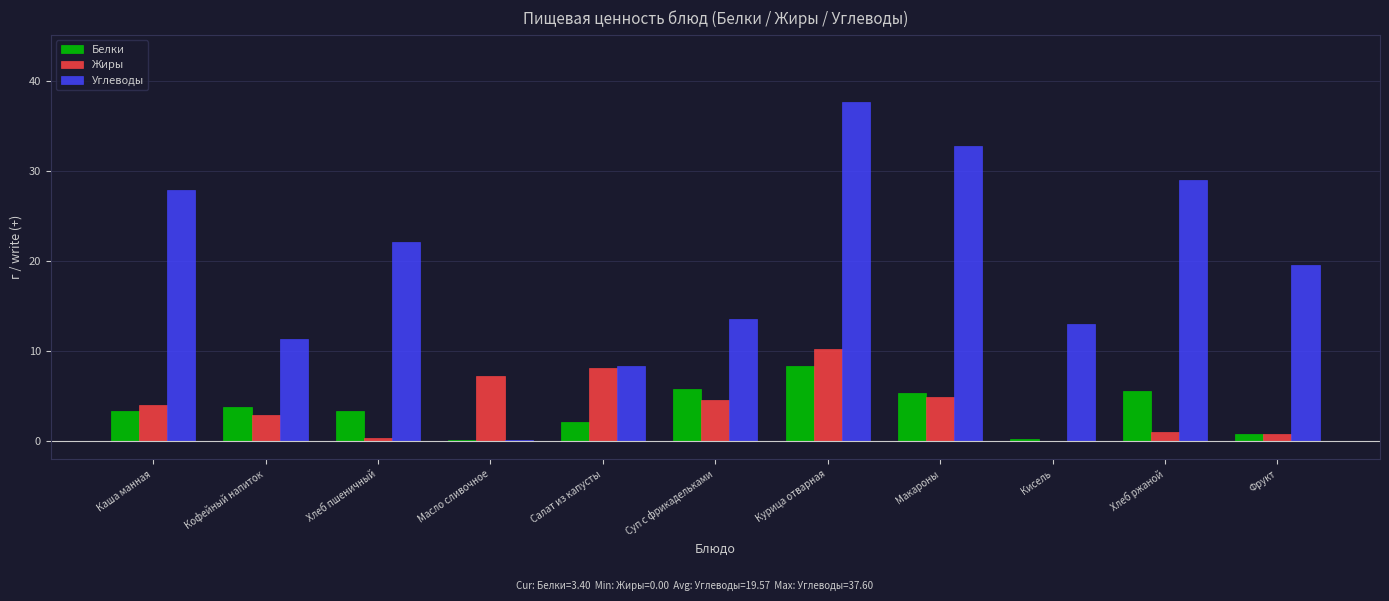

True or false: Углеводы has a value of 49.8 at Каша манная.

False